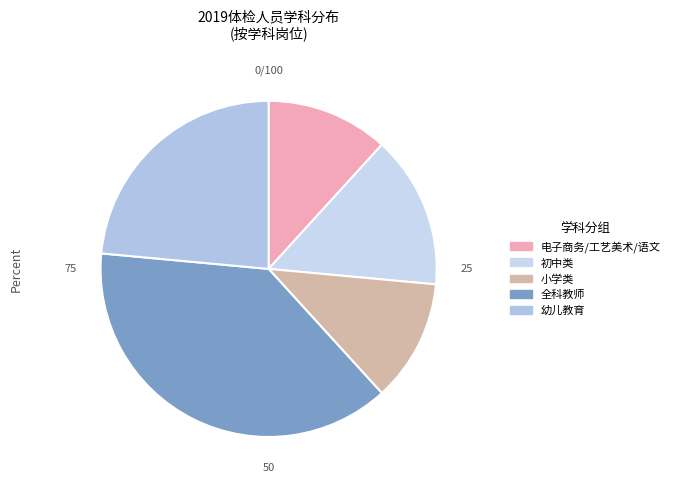

Count the number of slices in the pie.

5